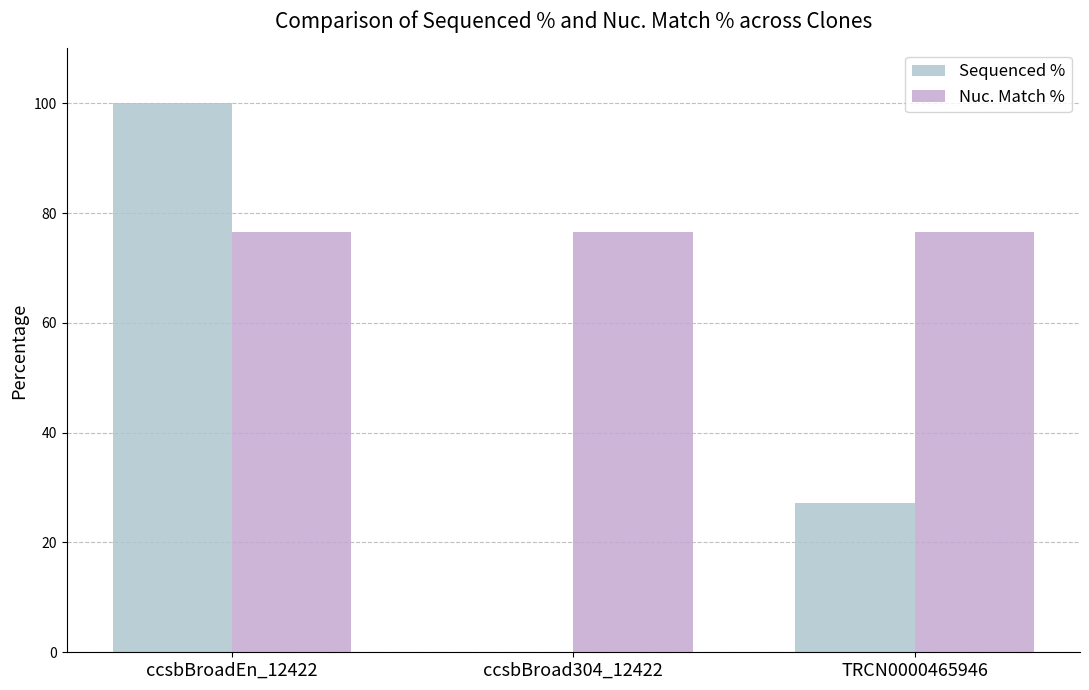

Which series changed the most between ccsbBroad304_12422 and TRCN0000465946?

Sequenced %